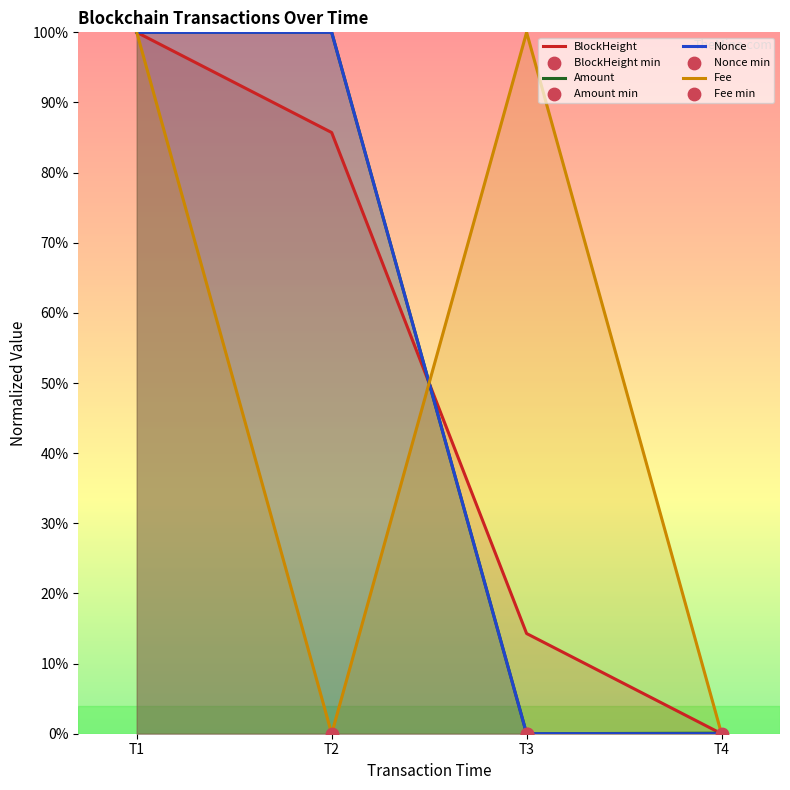

Which series has the largest Y range (max minus min)?

BlockHeight